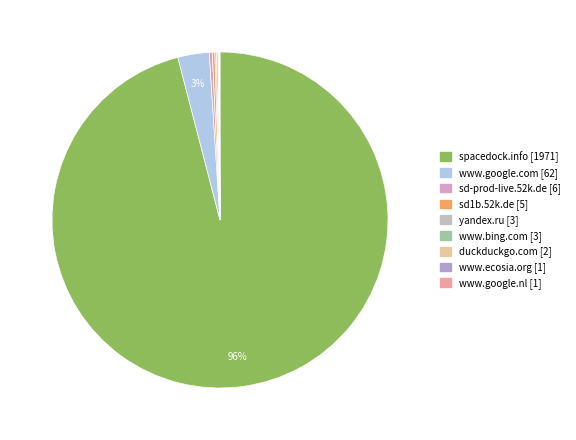

How many segments does this pie chart have?

9